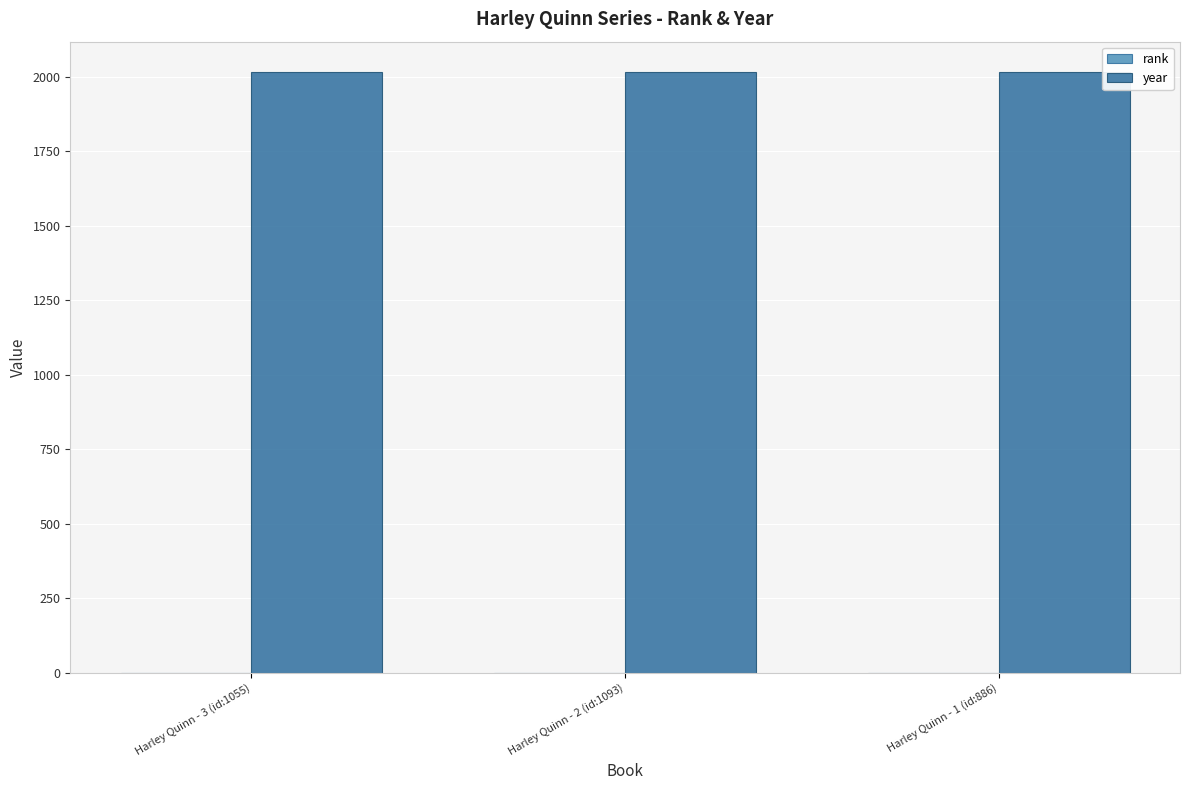

True or false: year has a value of 2946 at Harley Quinn - 2 (id:1093).

False